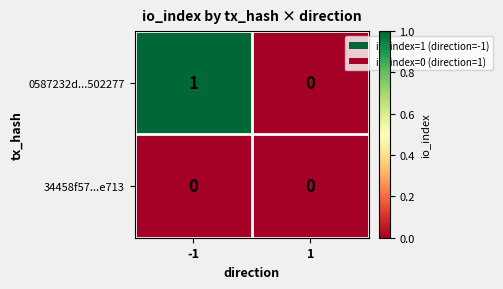

Is it true that 34458f57...e713 equals 0 at 1?

True